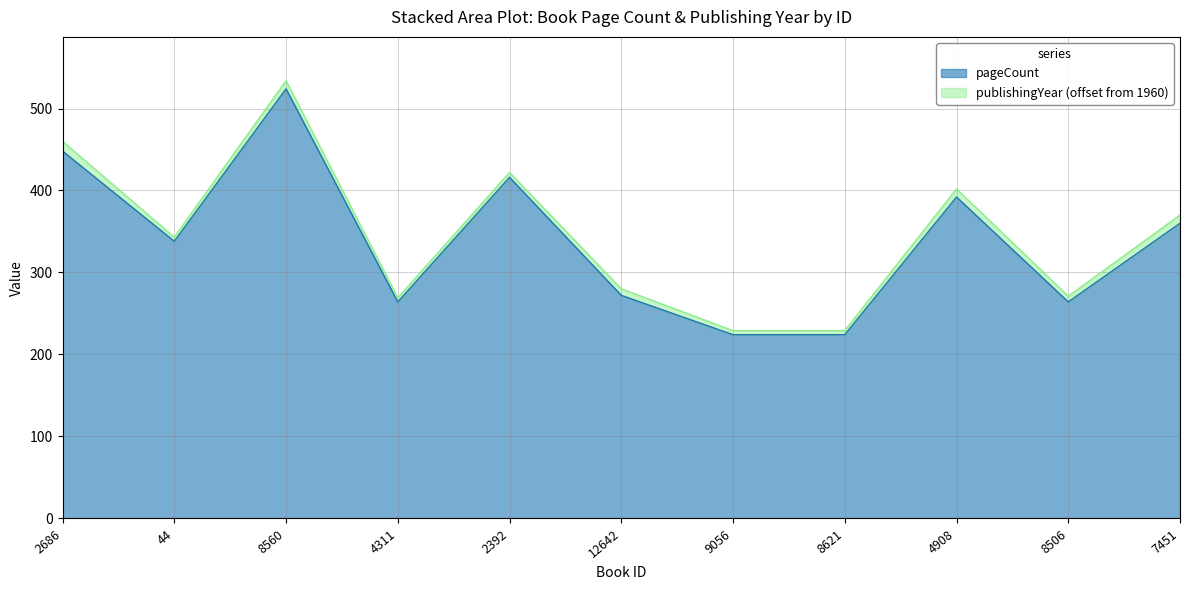

What is the label of the 11th point from the right?

2686